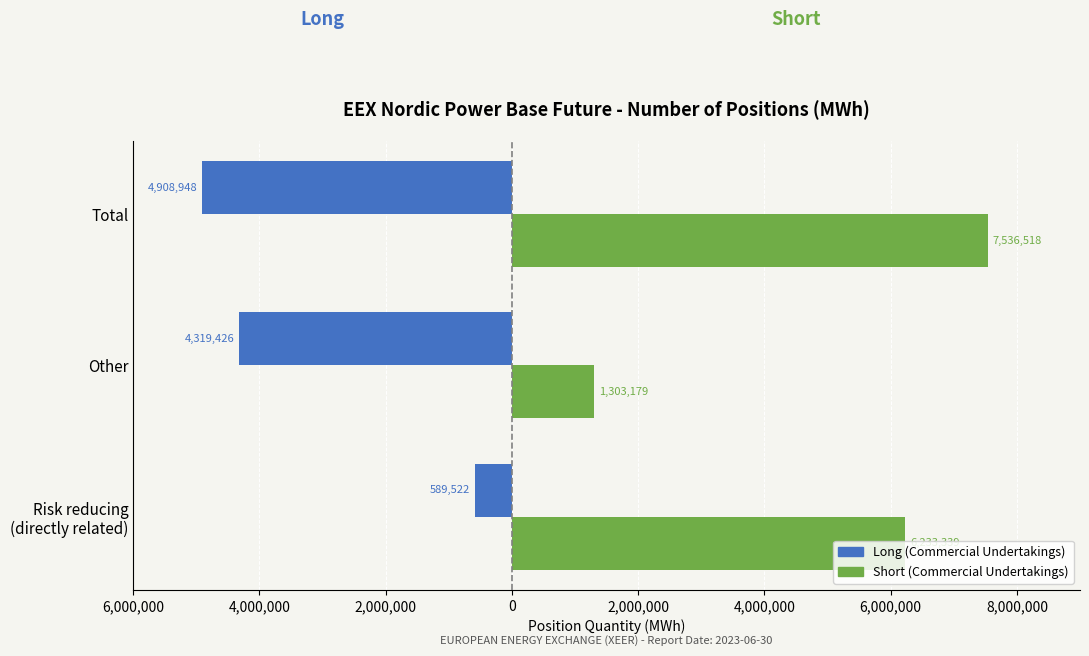

Which series has the largest range (max minus min)?

Short (Commercial Undertakings)